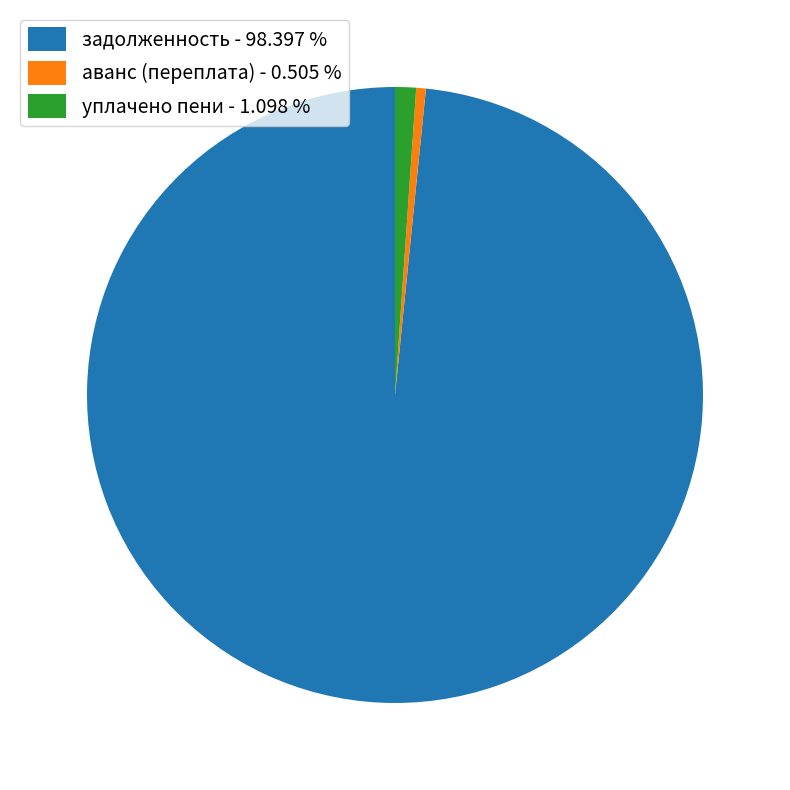

Does аванс (переплата) - 0.505 % account for over 50% of the chart?

No